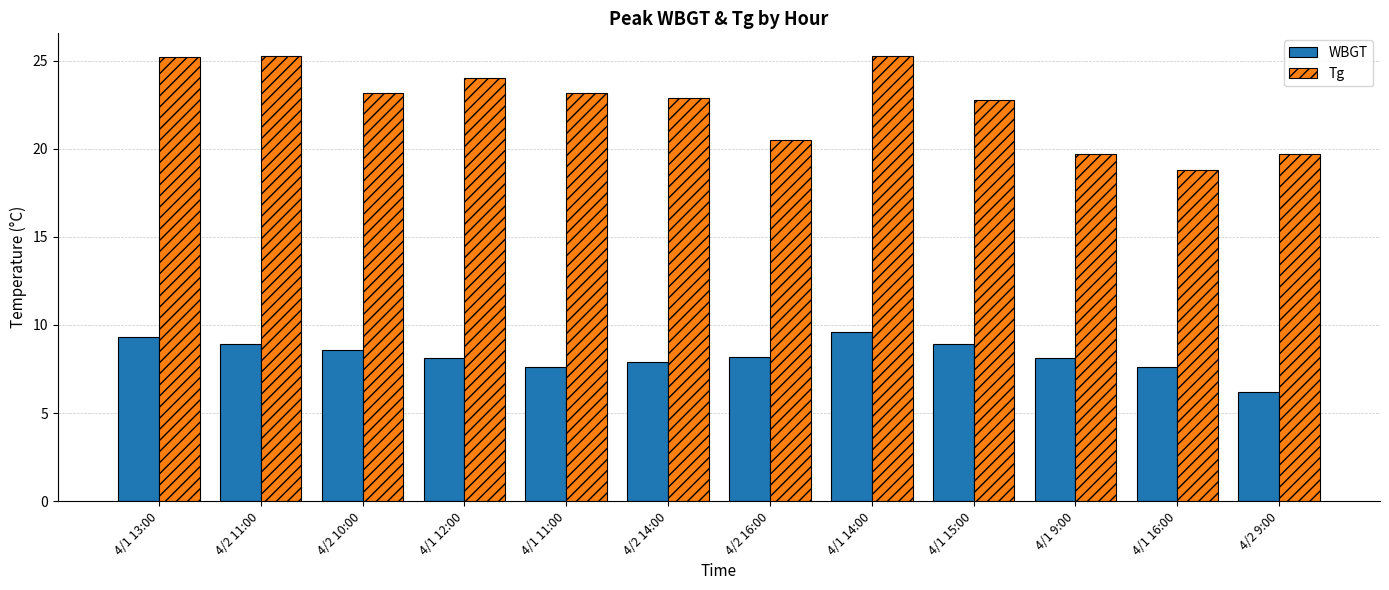

How many bars are there in each group?

2